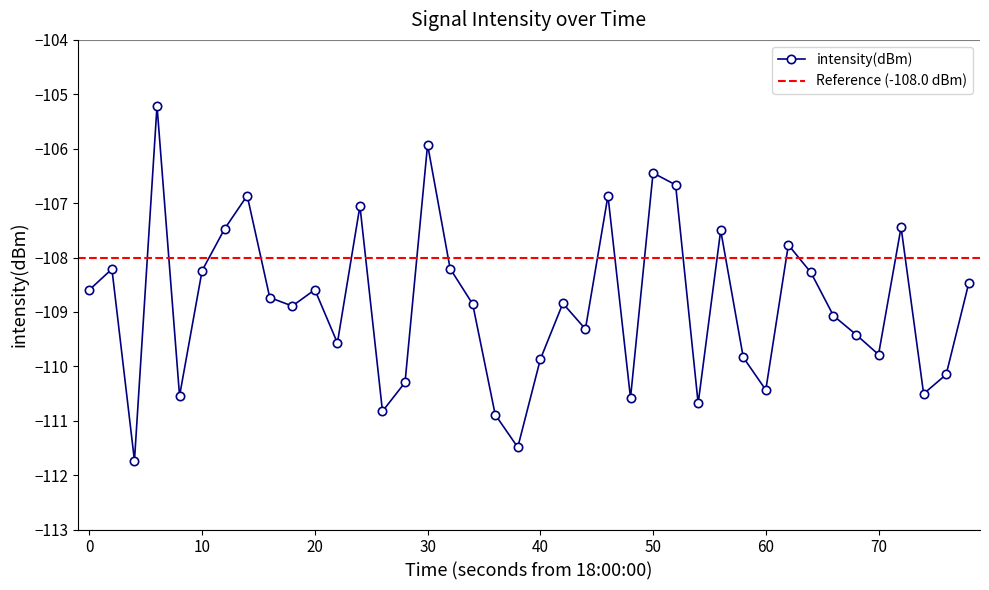

What is the average value?

-108.9